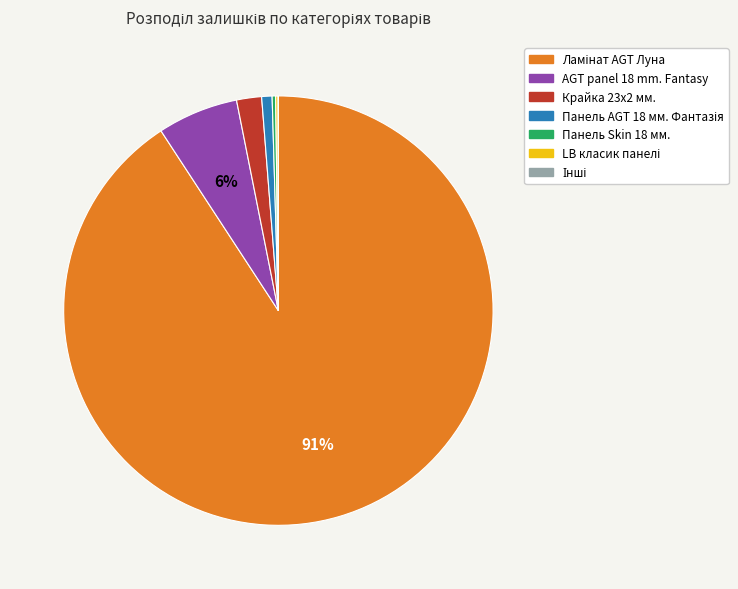

Is there a majority slice in this chart?

Yes